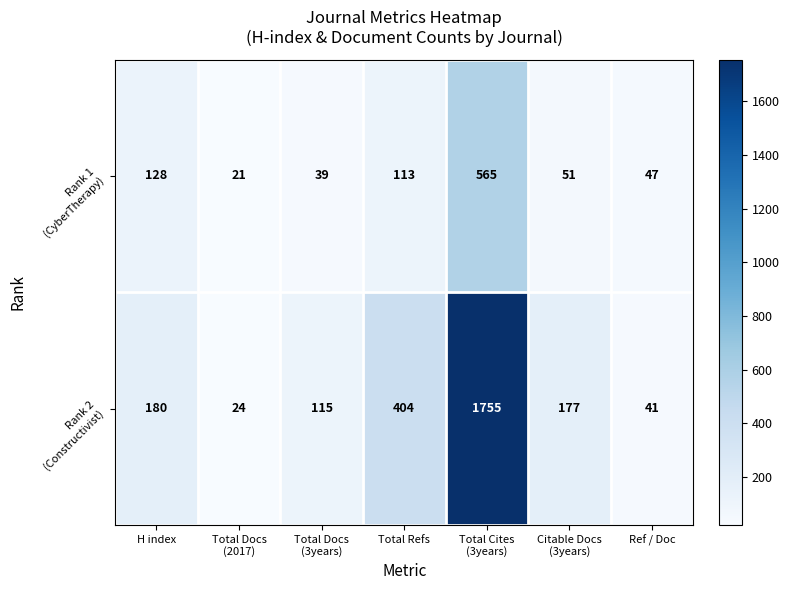

What is the minimum value shown in the chart?

21